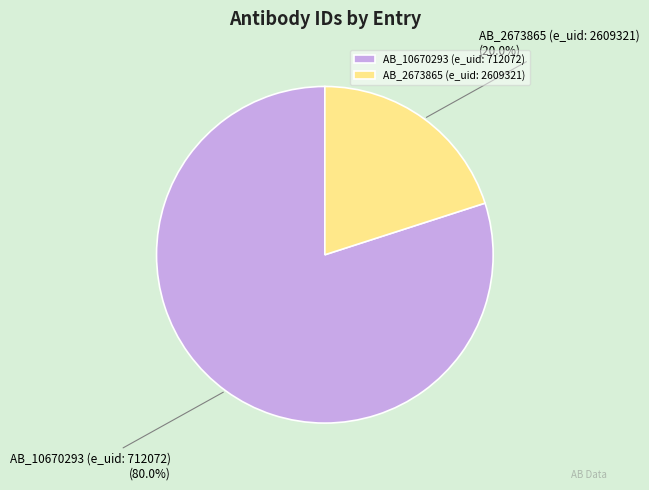

Approximately how many times larger is the value at AB_10670293 (e_uid: 712072) compared to AB_2673865 (e_uid: 2609321)?

4.0